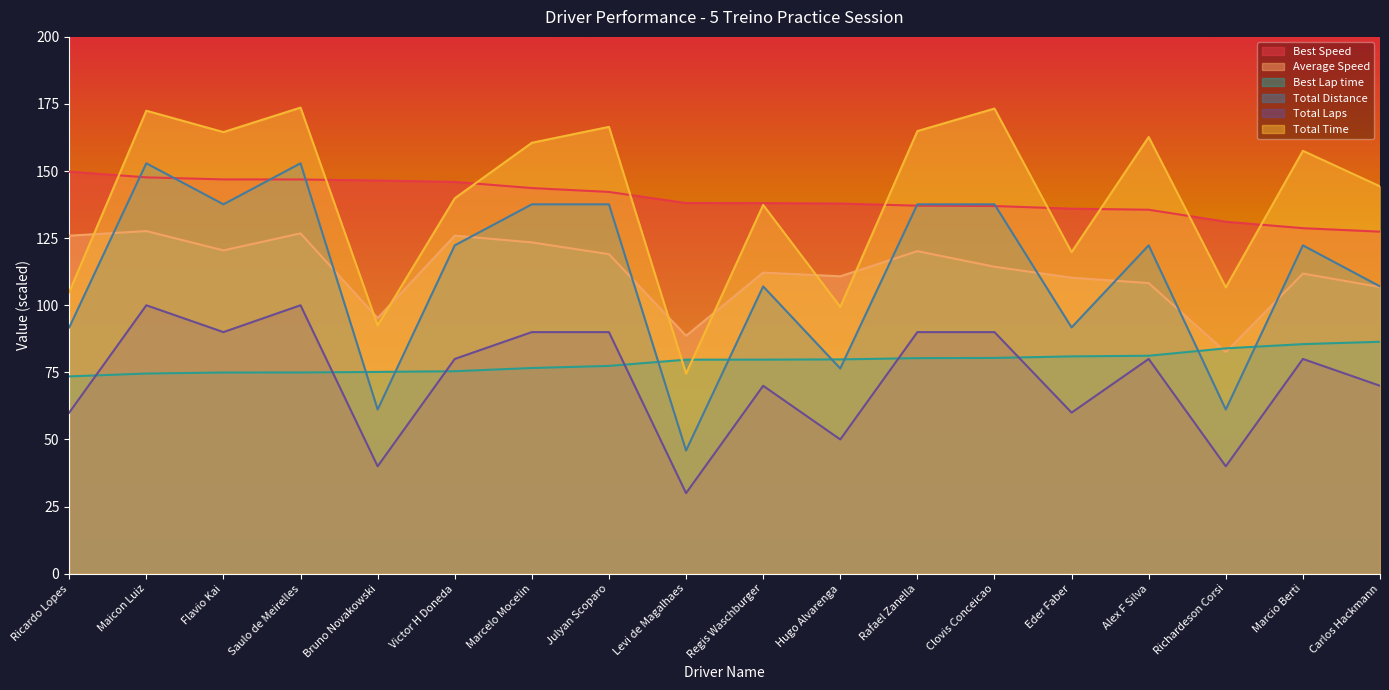

What is the difference between the Average Speed values at Regis Waschburger and Marcelo Mocelin?

11.2